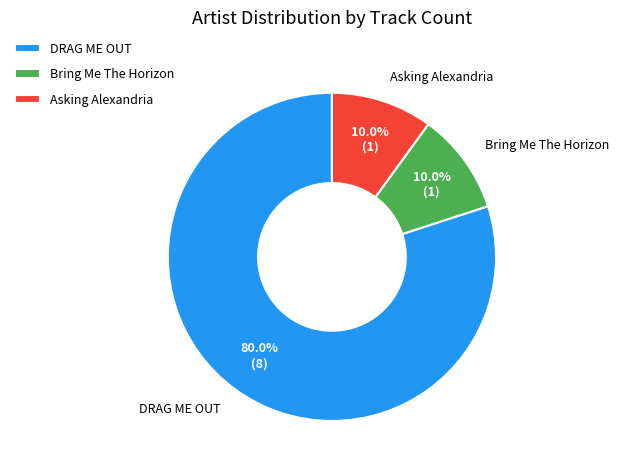

What percentage is the DRAG ME OUT slice, to the nearest percent?

80%